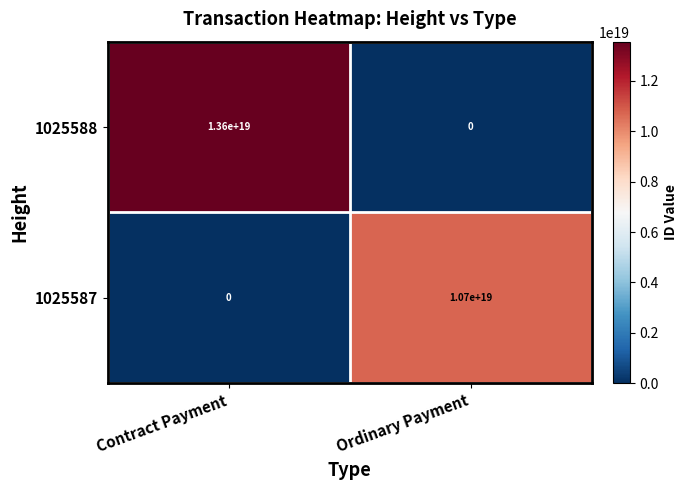

How many values in the 1025587 series are below 10700000000000000000?

1